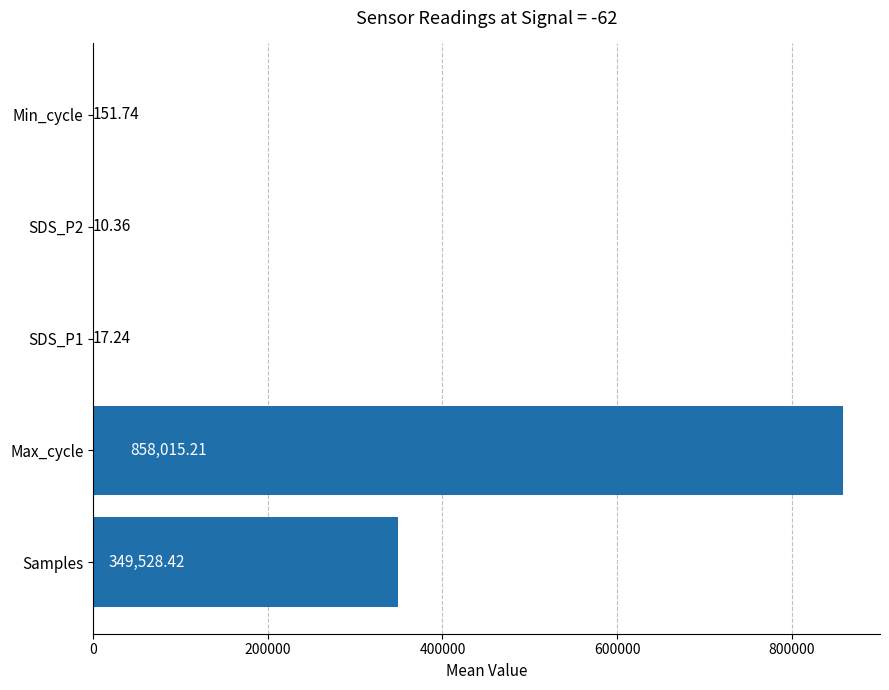

How many series are shown in this chart?

1